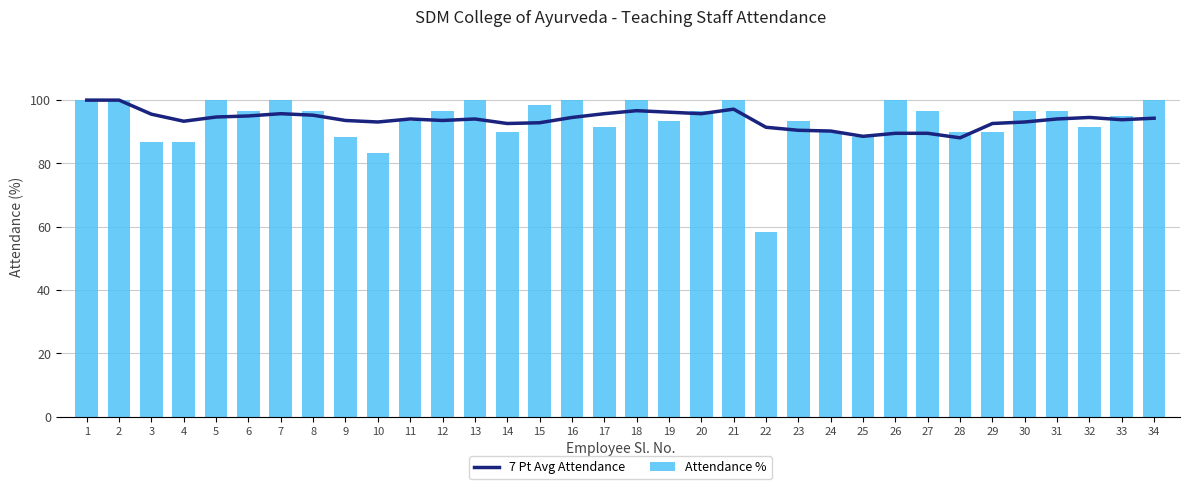

Which series has the widest spread of values?

Attendance %